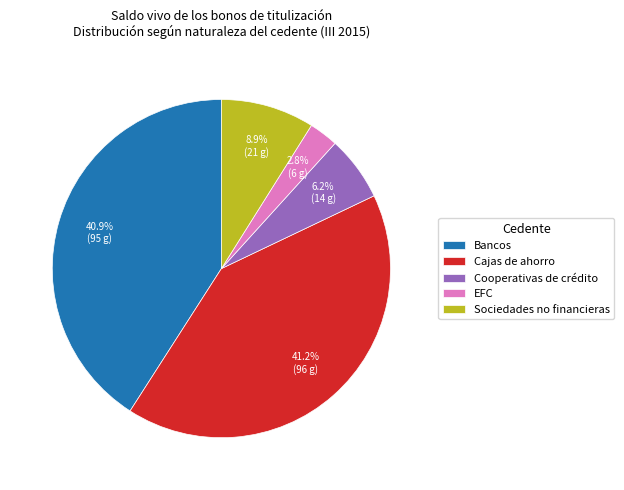

What percentage is NOT represented by Bancos?

59.1%